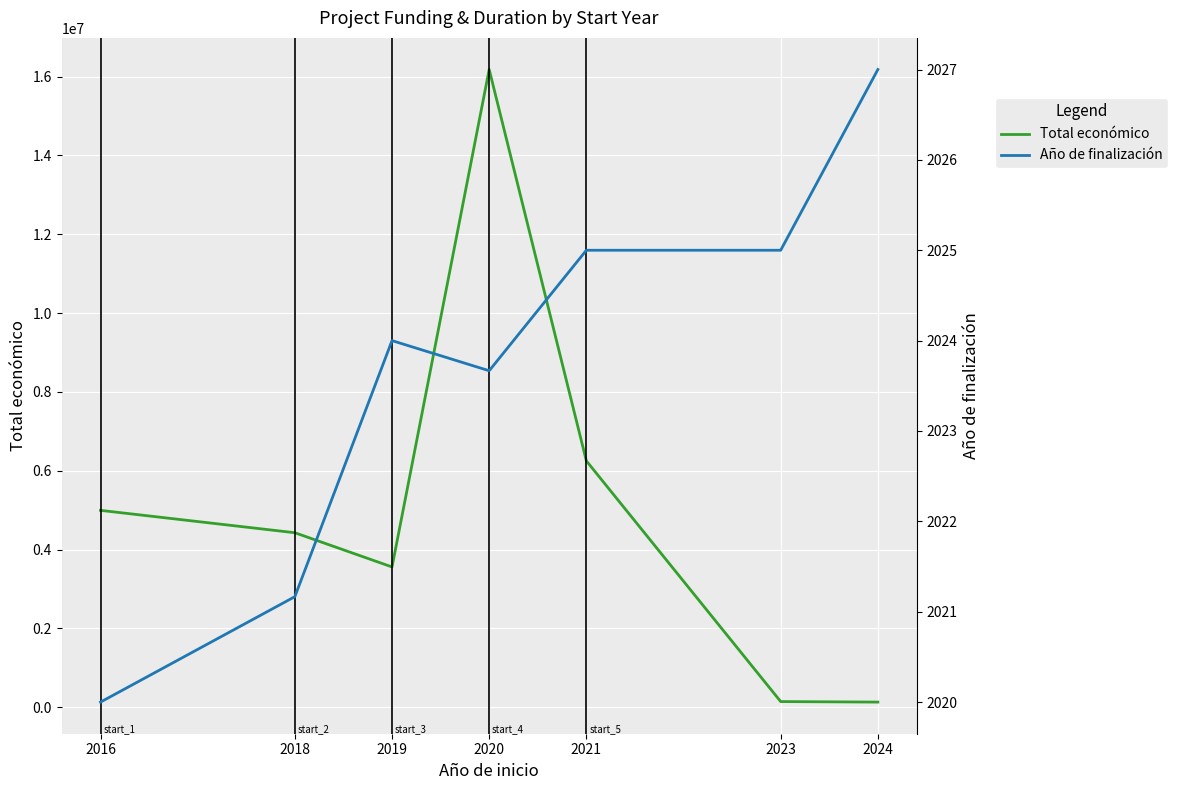

The Año de finalización series shows 2023.7 at 2020. True or false?

True